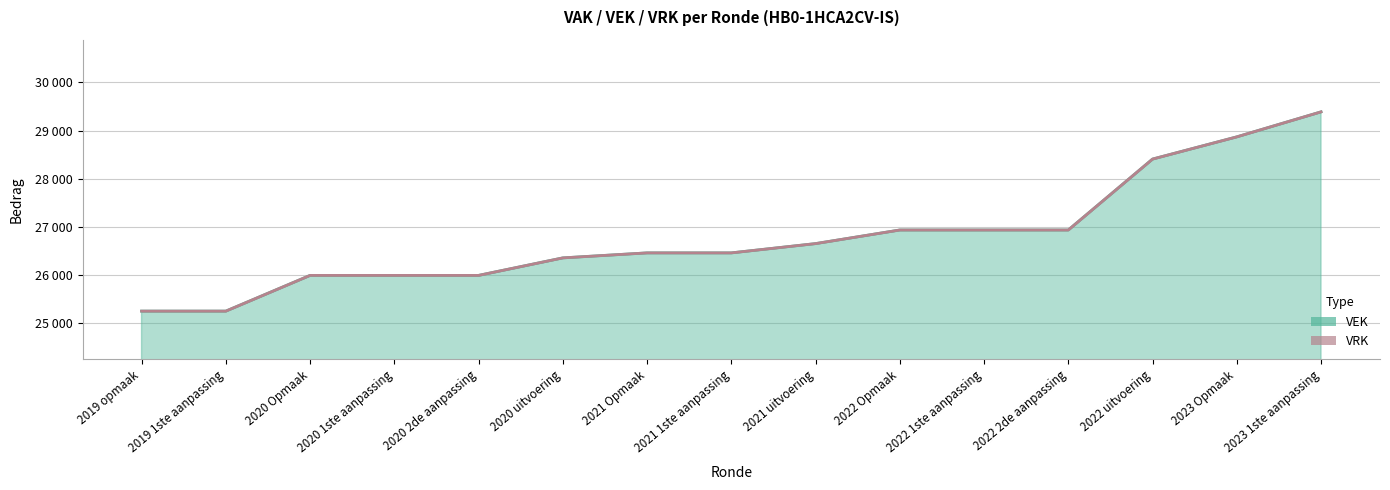

What is the difference between the values at 2020 1ste aanpassing and 2021 uitvoering?

661